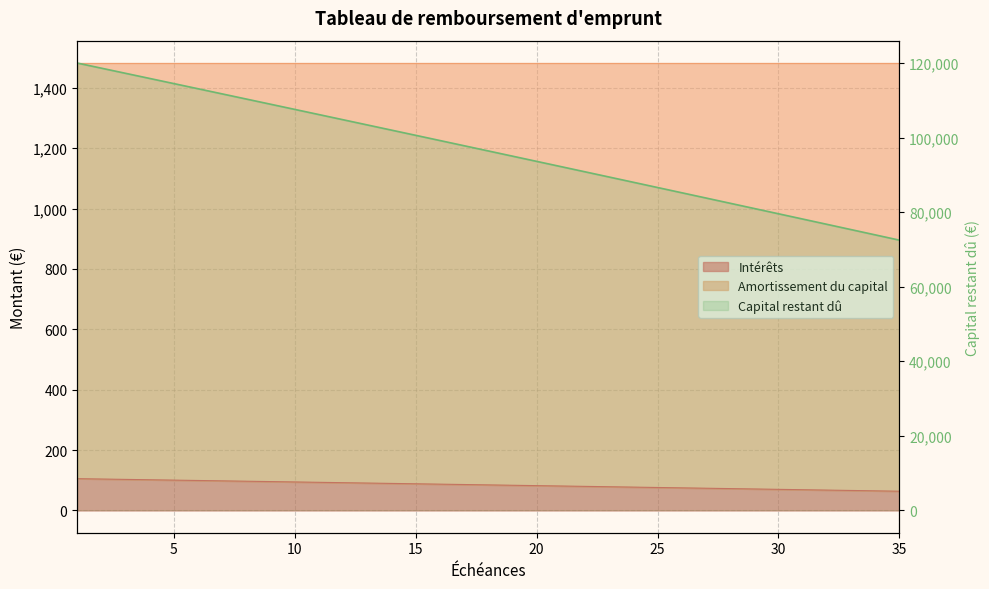

At which category is the sum across all series the highest?

1